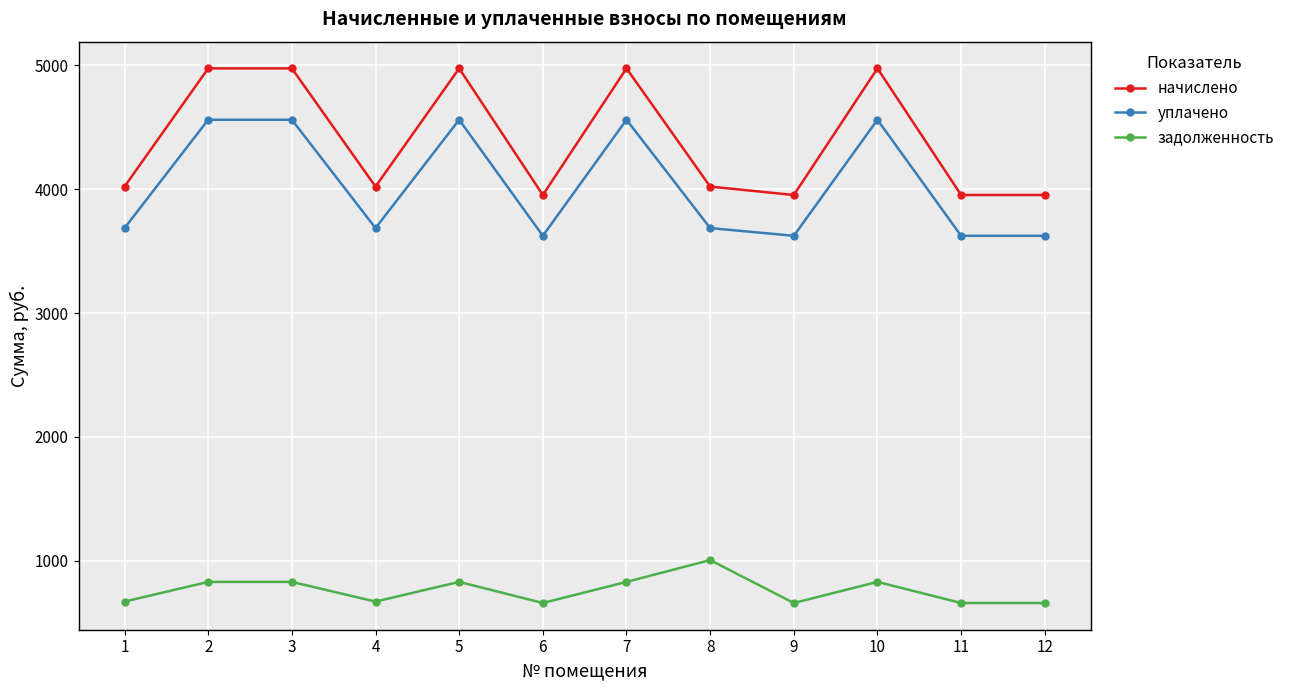

Which series has the largest total across all categories?

начислено